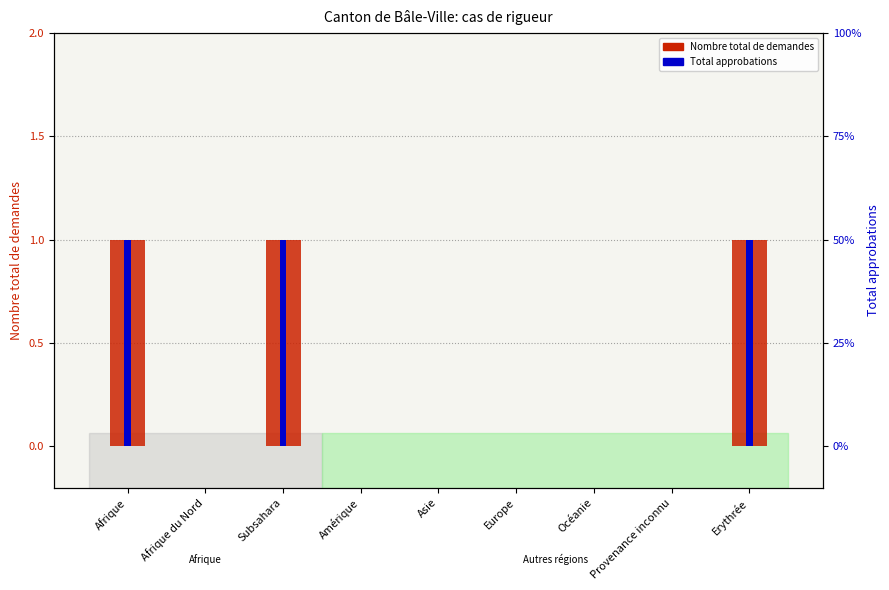

What is the label of the 8th bar from the left?

Provenance inconnu